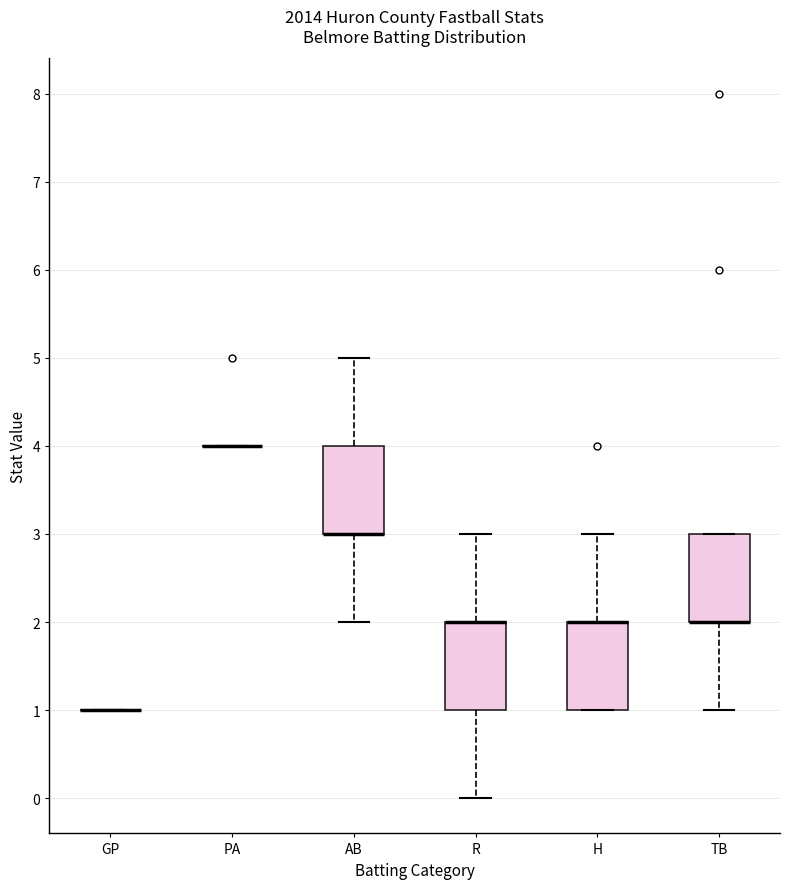

Where is the upper edge of the box for R on the y-axis? The values are not printed on the chart, so give them approximately, as read against the axis.

2